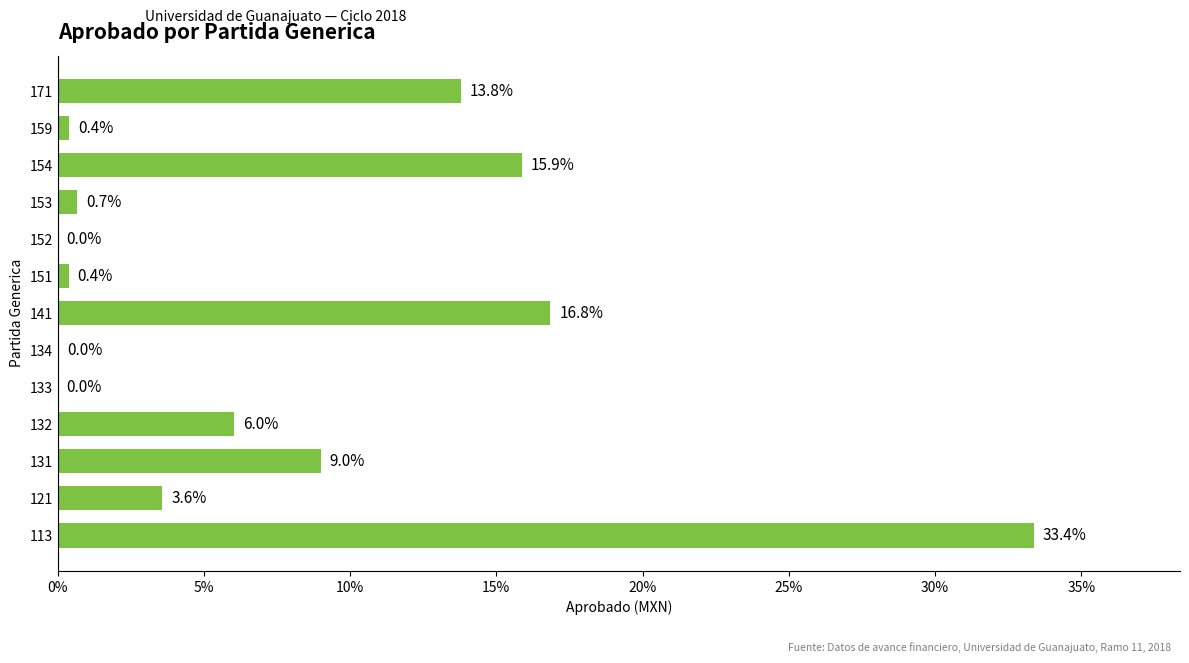

What is the maximum value shown in the chart?

33.4